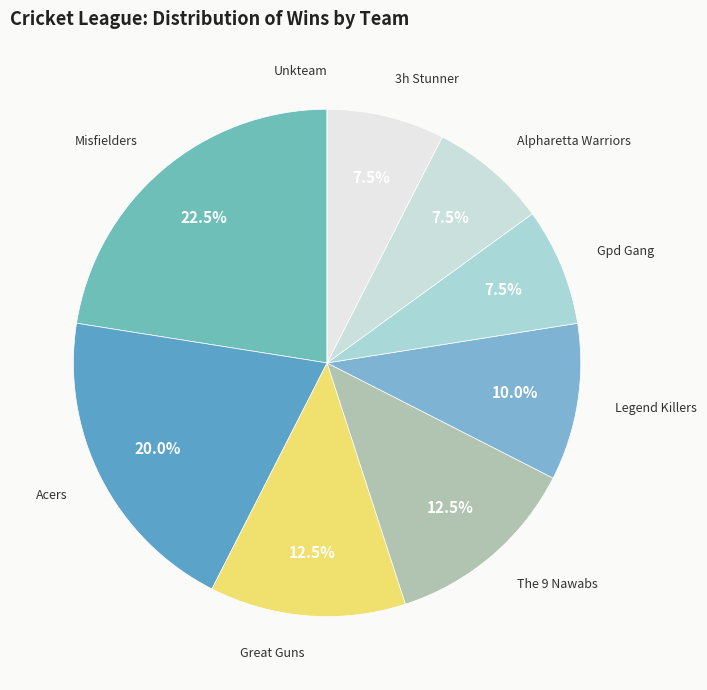

Between Misfielders and The 9 Nawabs, which is larger?

Misfielders